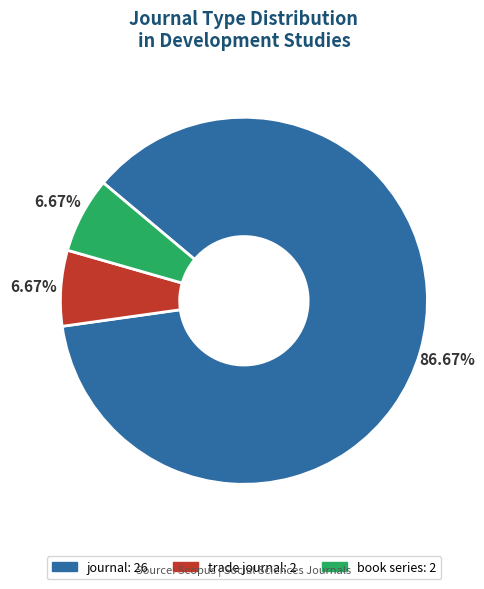

How many slices are in this pie chart?

3